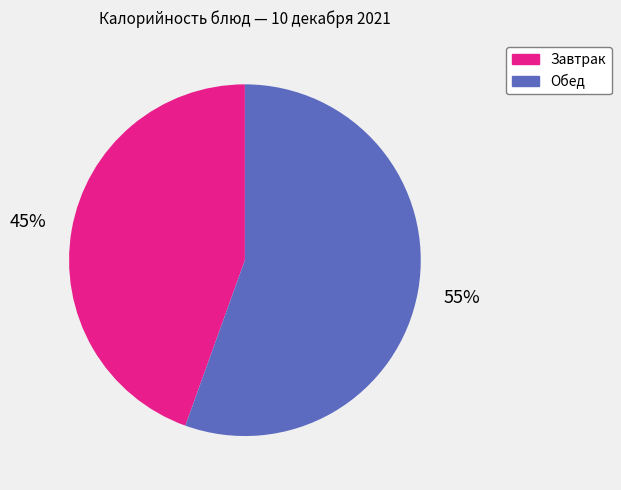

Which slice is the smallest?

Завтрак